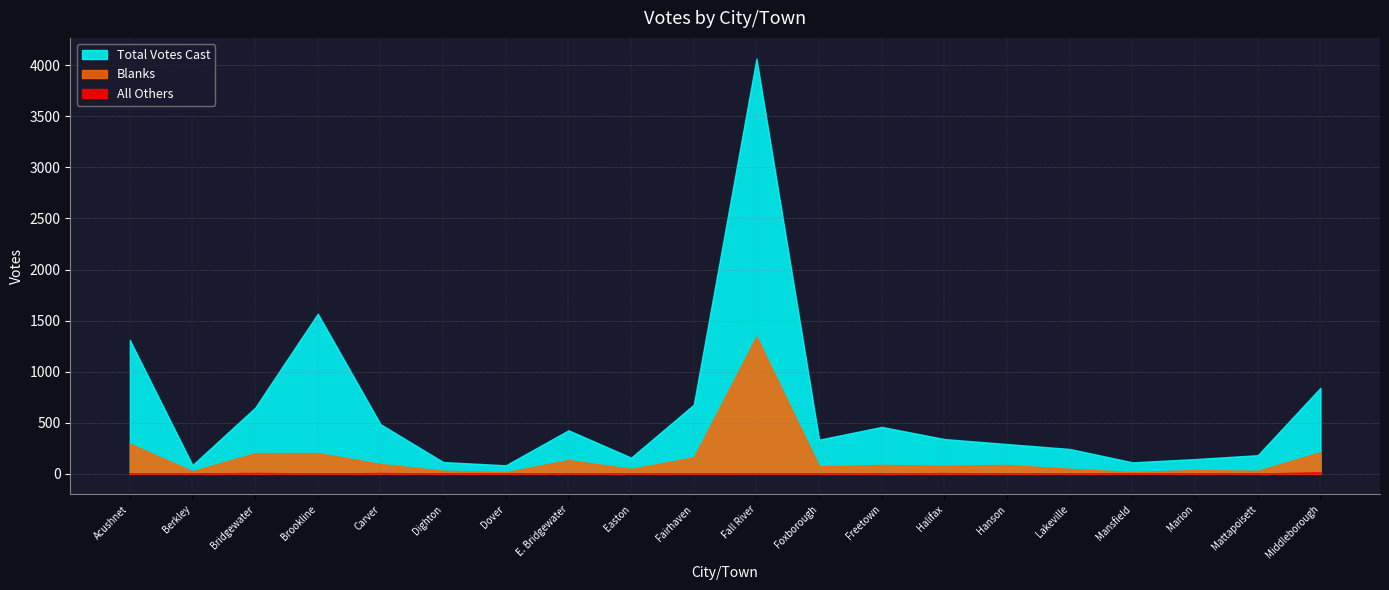

Which has a higher value, Carver or Berkley?

Carver